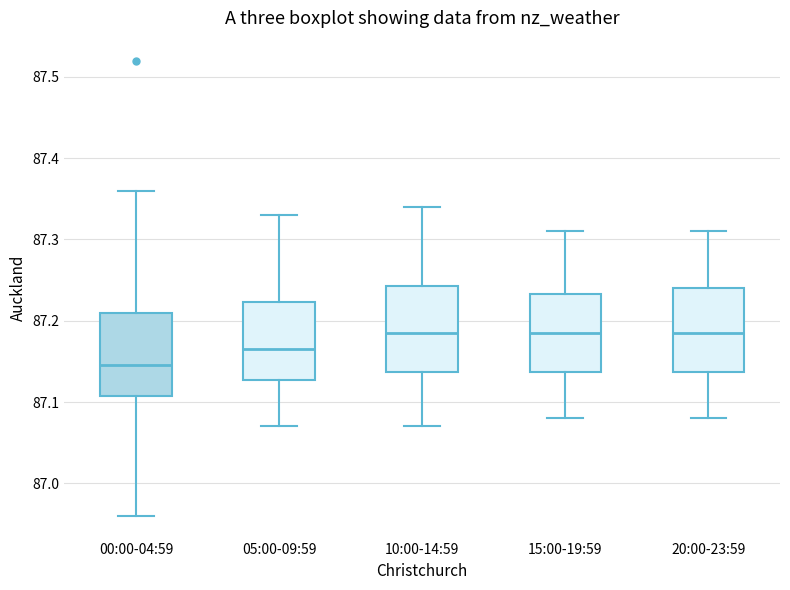

Reading left to right, transcribe this box plot: for each box, give where its median line is, the range the box spans, and where its two whiskers end, as read against the y-axis. The values are not printed on the chart, so give them approximately, as read against the axis.

00:00-04:59: median 87.15, box 87.11 to 87.21, whiskers 86.96 to 87.36
05:00-09:59: median 87.17, box 87.13 to 87.22, whiskers 87.07 to 87.33
10:00-14:59: median 87.19, box 87.14 to 87.24, whiskers 87.07 to 87.34
15:00-19:59: median 87.19, box 87.14 to 87.23, whiskers 87.08 to 87.31
20:00-23:59: median 87.19, box 87.14 to 87.24, whiskers 87.08 to 87.31